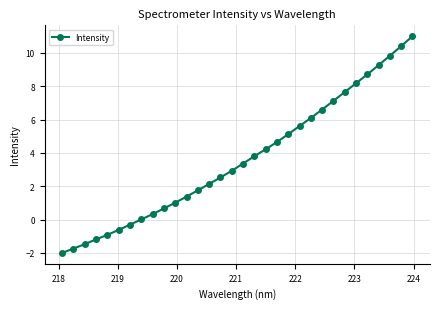

What is the sum of all values?

116.1